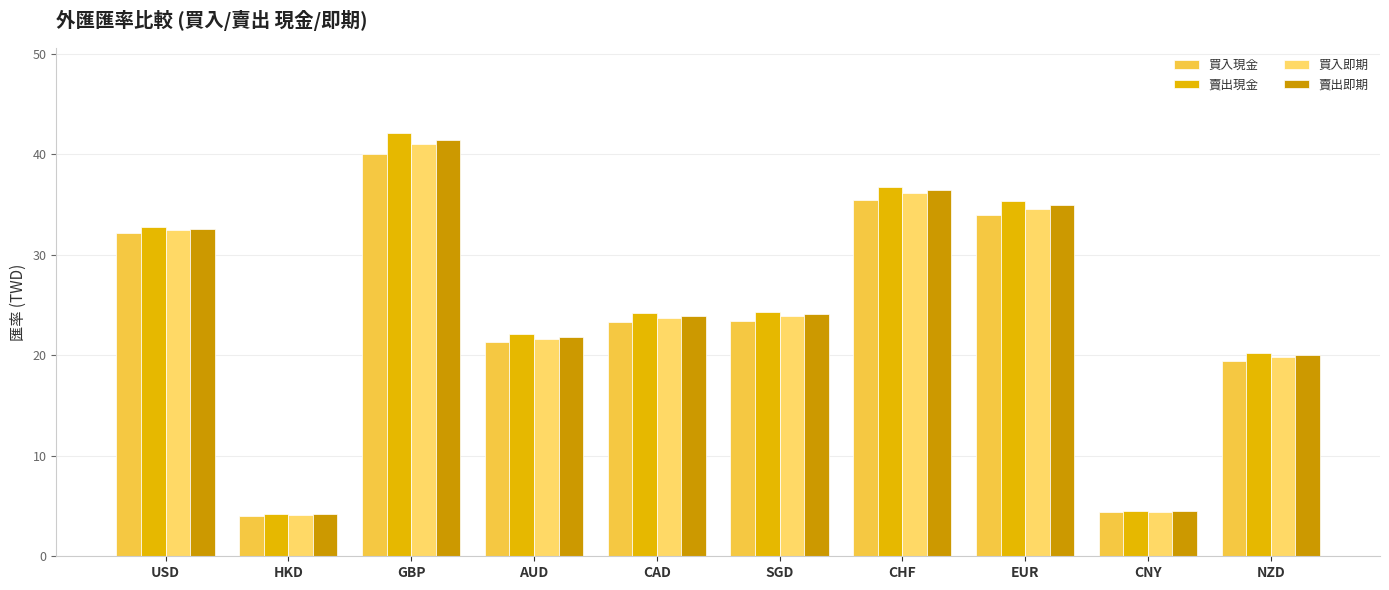

Is the value of 賣出現金 at CNY greater than the value of 賣出即期 at CAD?

No